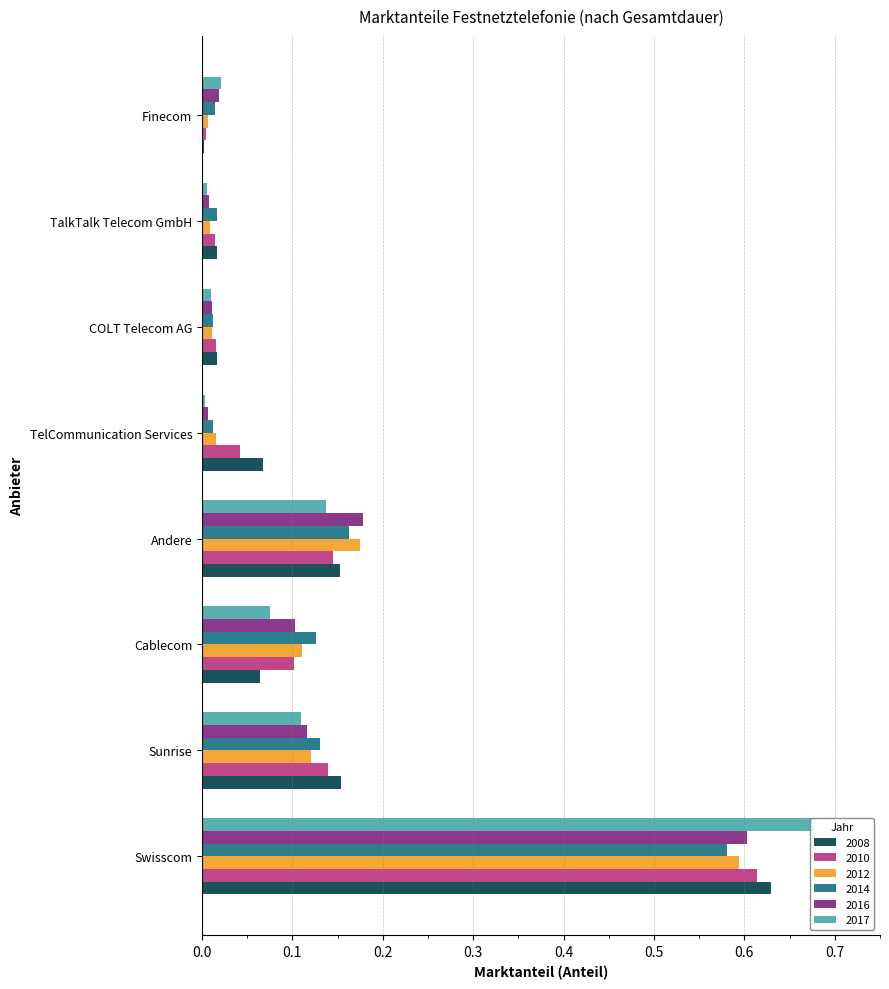

Between Cablecom and Sunrise, which is larger?

Sunrise